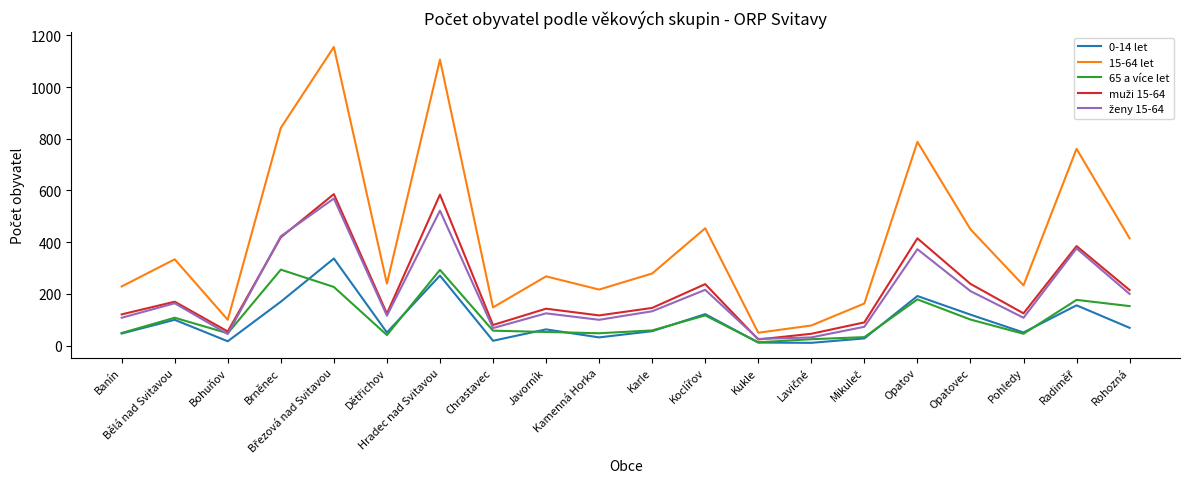

What is the total value across all series at Javorník?

652